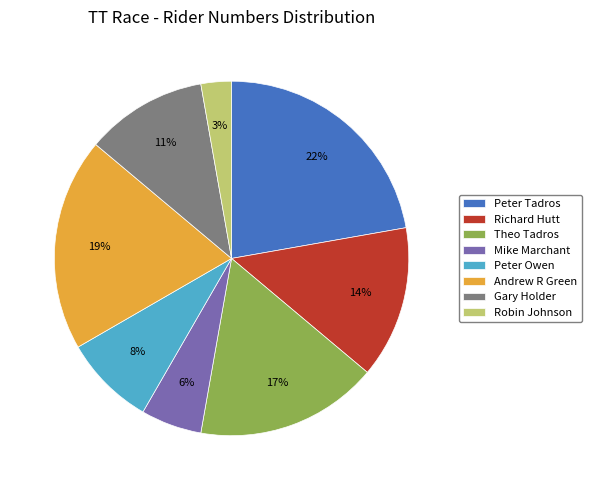

Is there a majority slice in this chart?

No